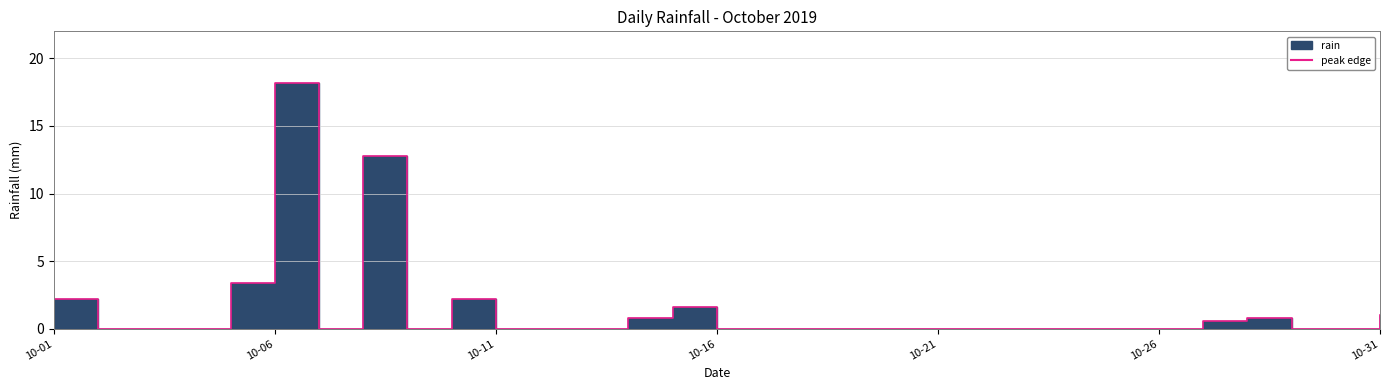

Count the number of categories in the chart.

31